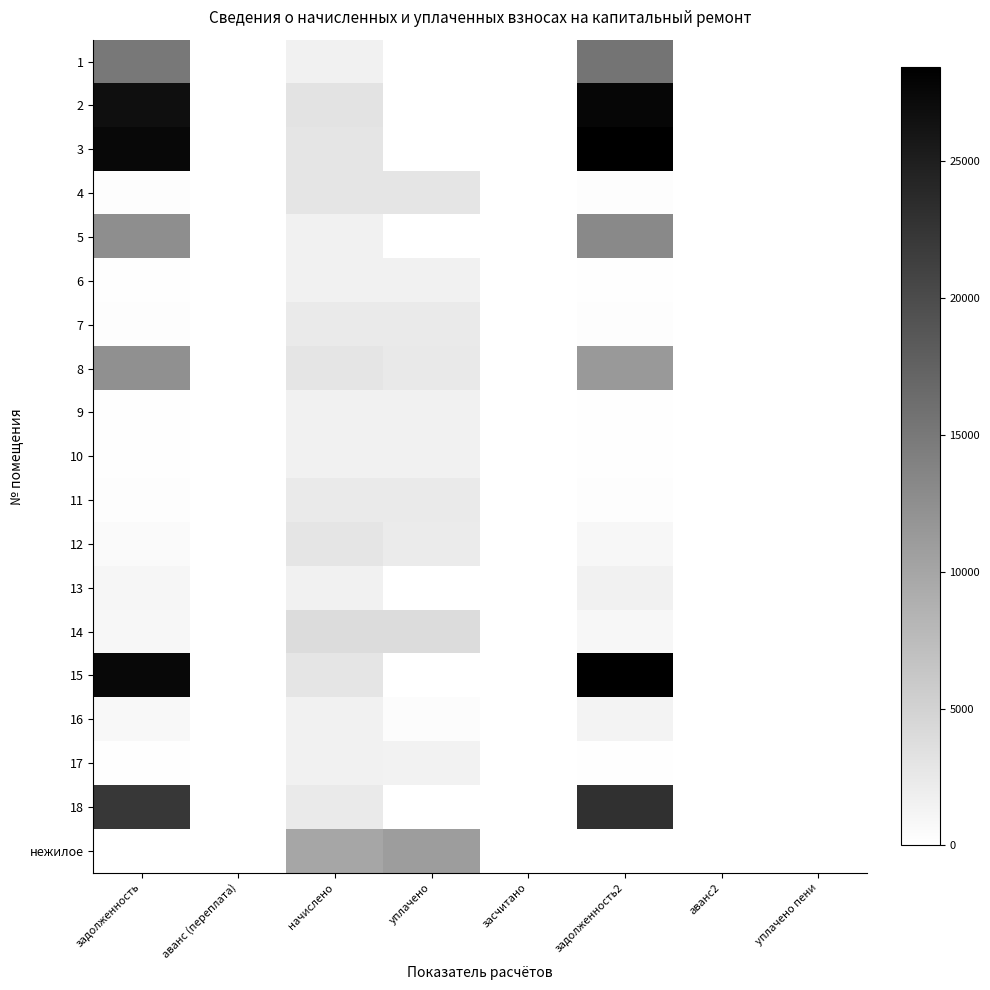

At уплачено, list the series in order from smallest to largest.

1, 2, 3, 5, 13, 15, 18, 16, 17, 9, 6, 10, 12, 7, 11, 8, 4, 14, нежилое